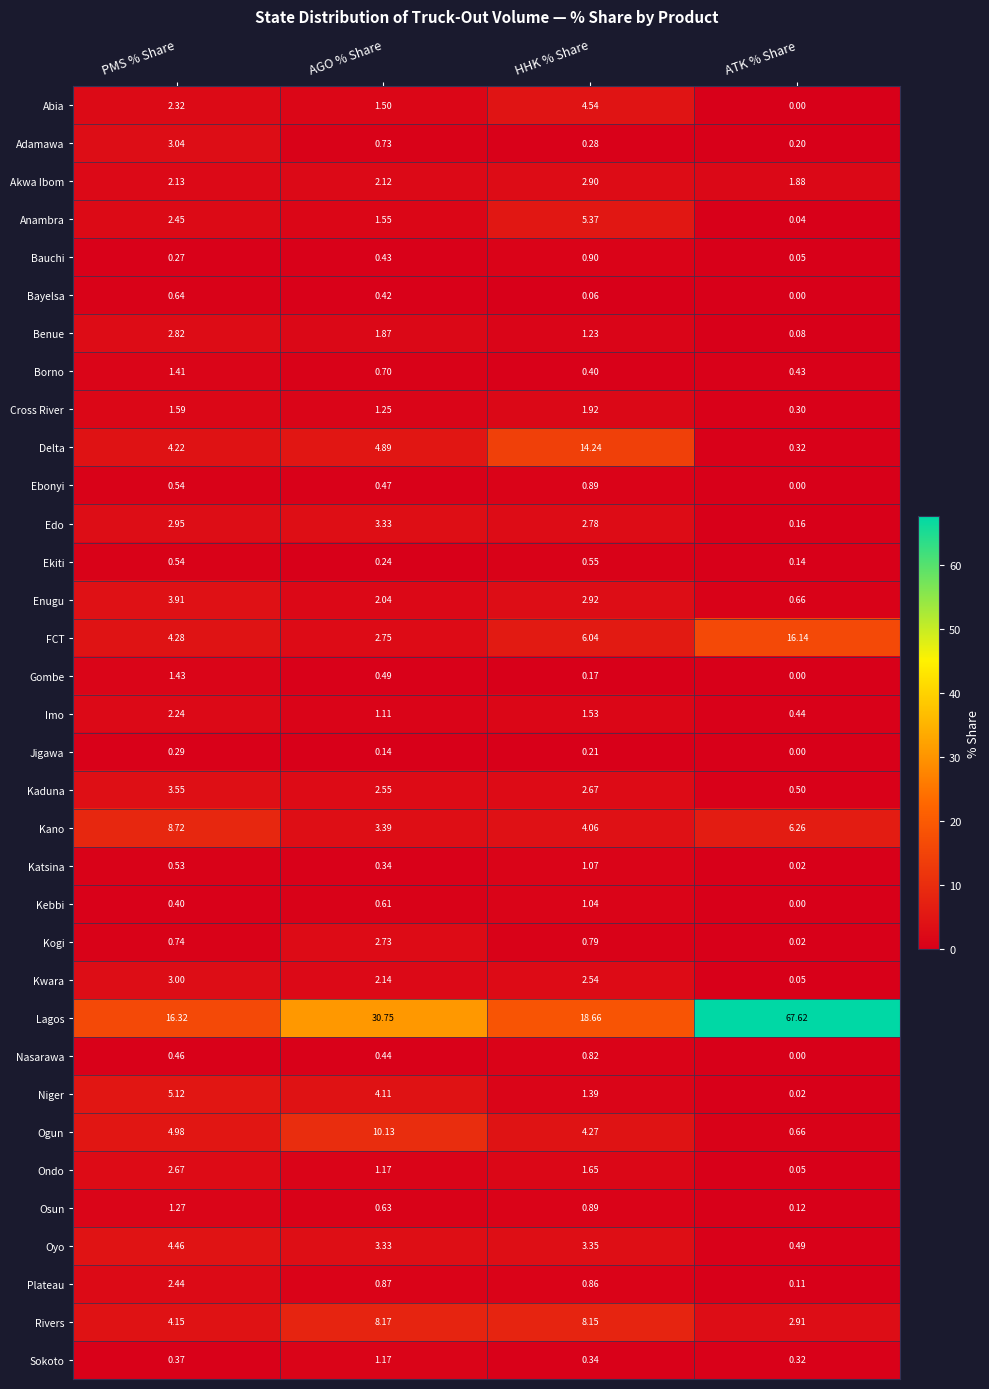

Rank the series by their maximum value, from lowest to highest.

Jigawa, Ekiti, Bayelsa, Nasarawa, Ebonyi, Bauchi, Kebbi, Katsina, Sokoto, Osun, Borno, Gombe, Cross River, Imo, Plateau, Ondo, Kogi, Benue, Akwa Ibom, Kwara, Adamawa, Edo, Kaduna, Enugu, Oyo, Abia, Niger, Anambra, Rivers, Kano, Ogun, Delta, FCT, Lagos